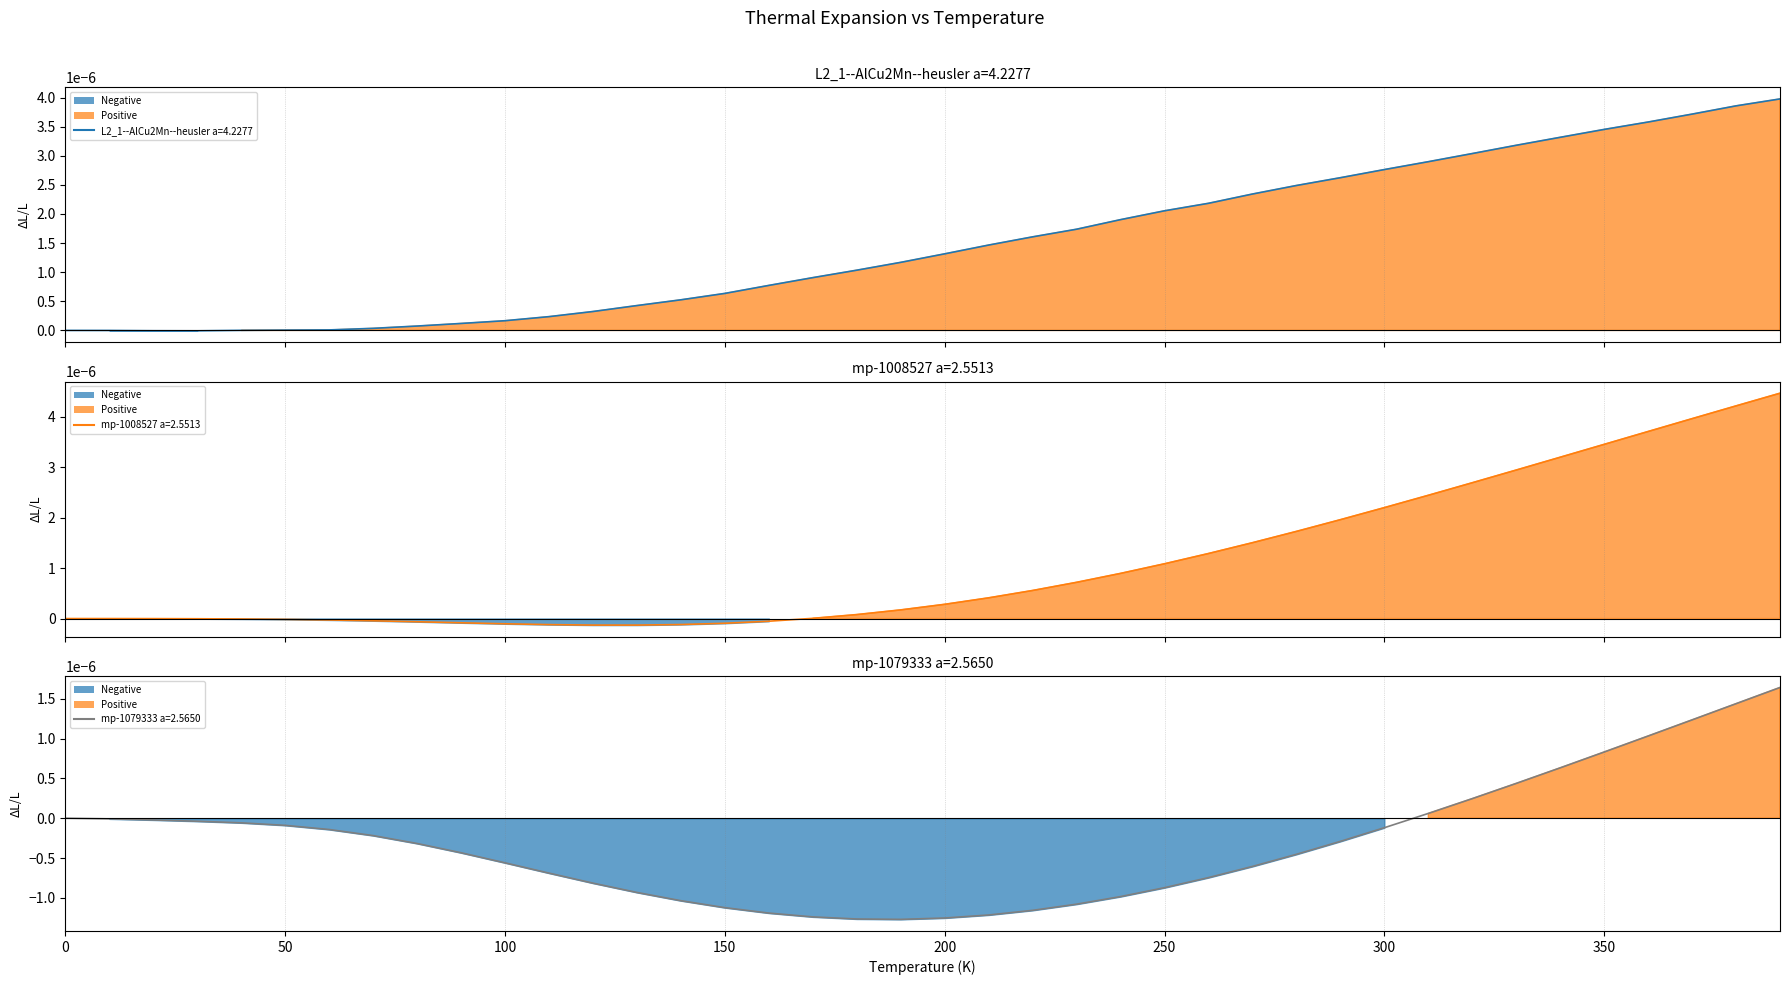

The mp-1008527 a=2.5513 series shows 0.0 at 37. True or false?

False